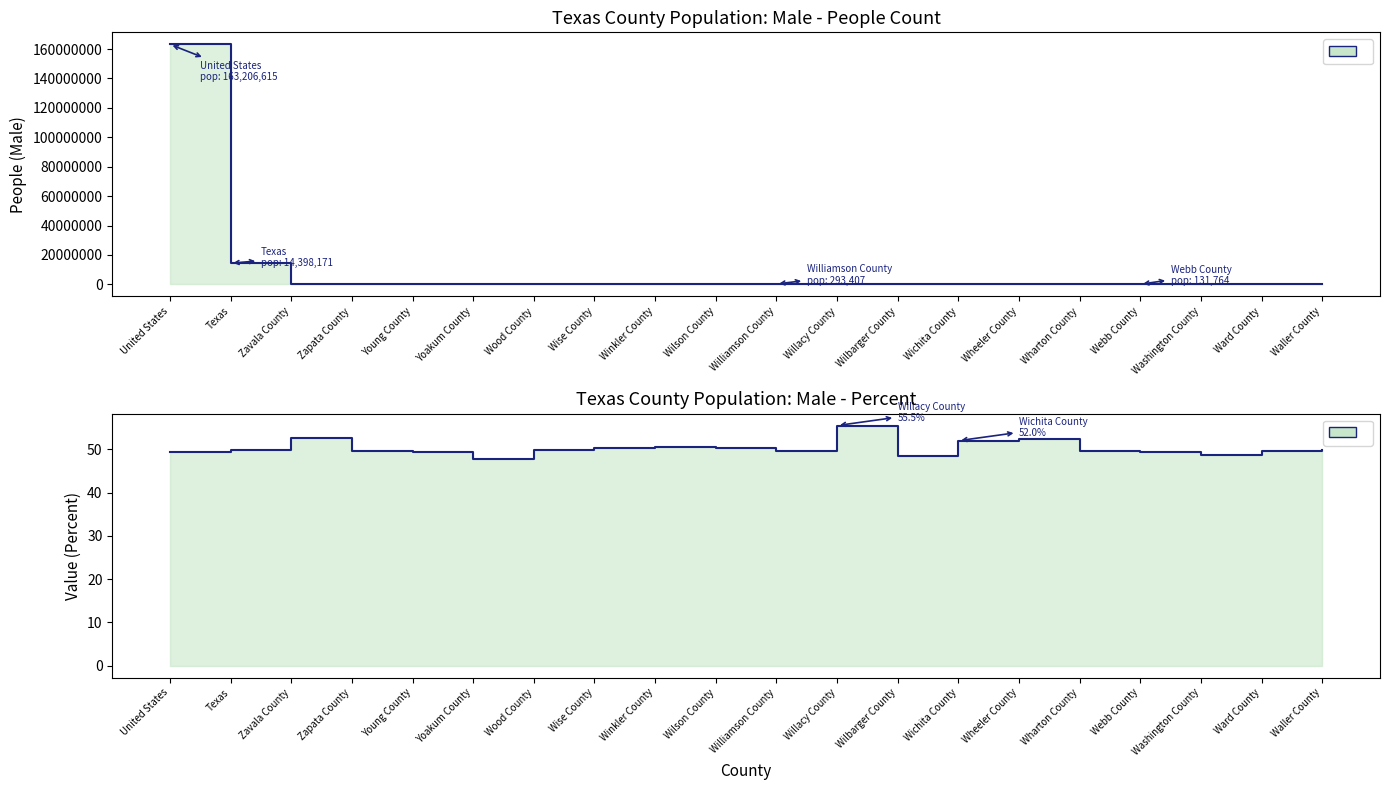

What position from the right is Texas?

19